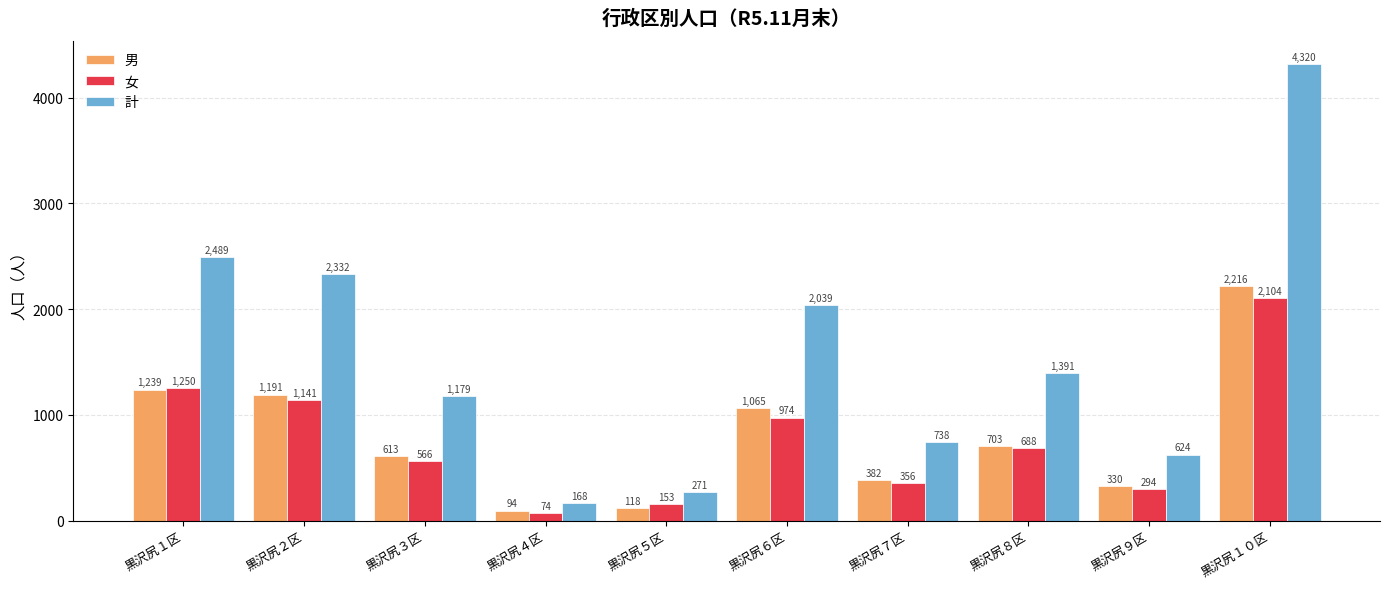

Is the value of 男 at 黒沢尻４区 greater than the value of 女 at 黒沢尻６区?

No